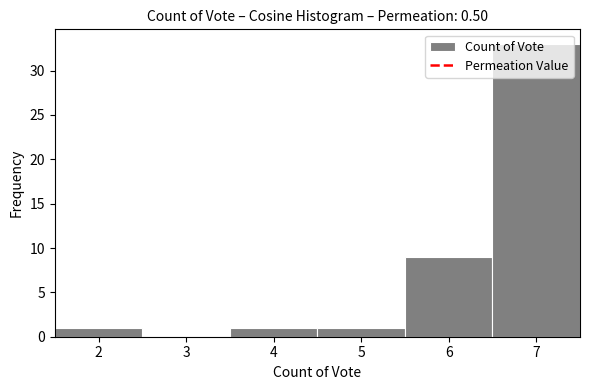

How tall is the bar that spans 6.5 to 7.5 on the x-axis? The values are not printed on the chart, so give them approximately, as read against the axis.

33